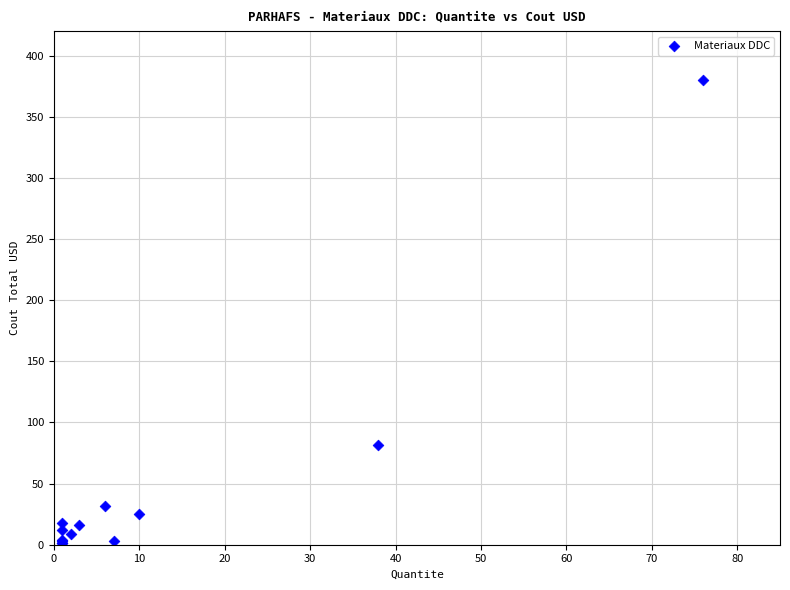

What Y value in the scatter plot is closest to 190?

81.4